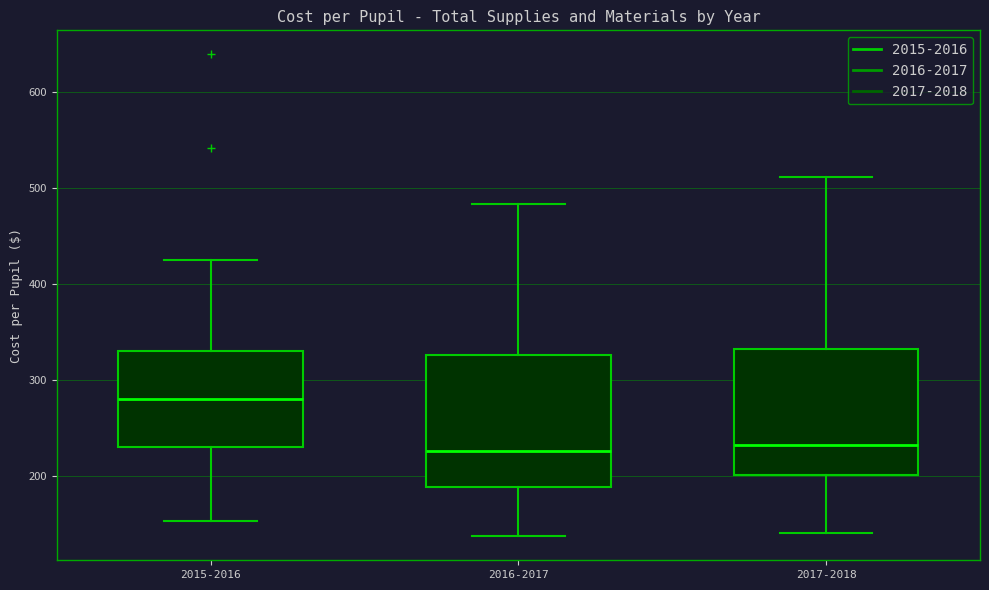

Reading left to right, transcribe this box plot: for each box, give where its median line is, the range the box spans, and where its two whiskers end, as read against the y-axis. The values are not printed on the chart, so give them approximately, as read against the axis.

2015-2016: median 280, box 230 to 330, whiskers 150 to 420
2016-2017: median 230, box 190 to 330, whiskers 140 to 480
2017-2018: median 230, box 200 to 330, whiskers 140 to 510